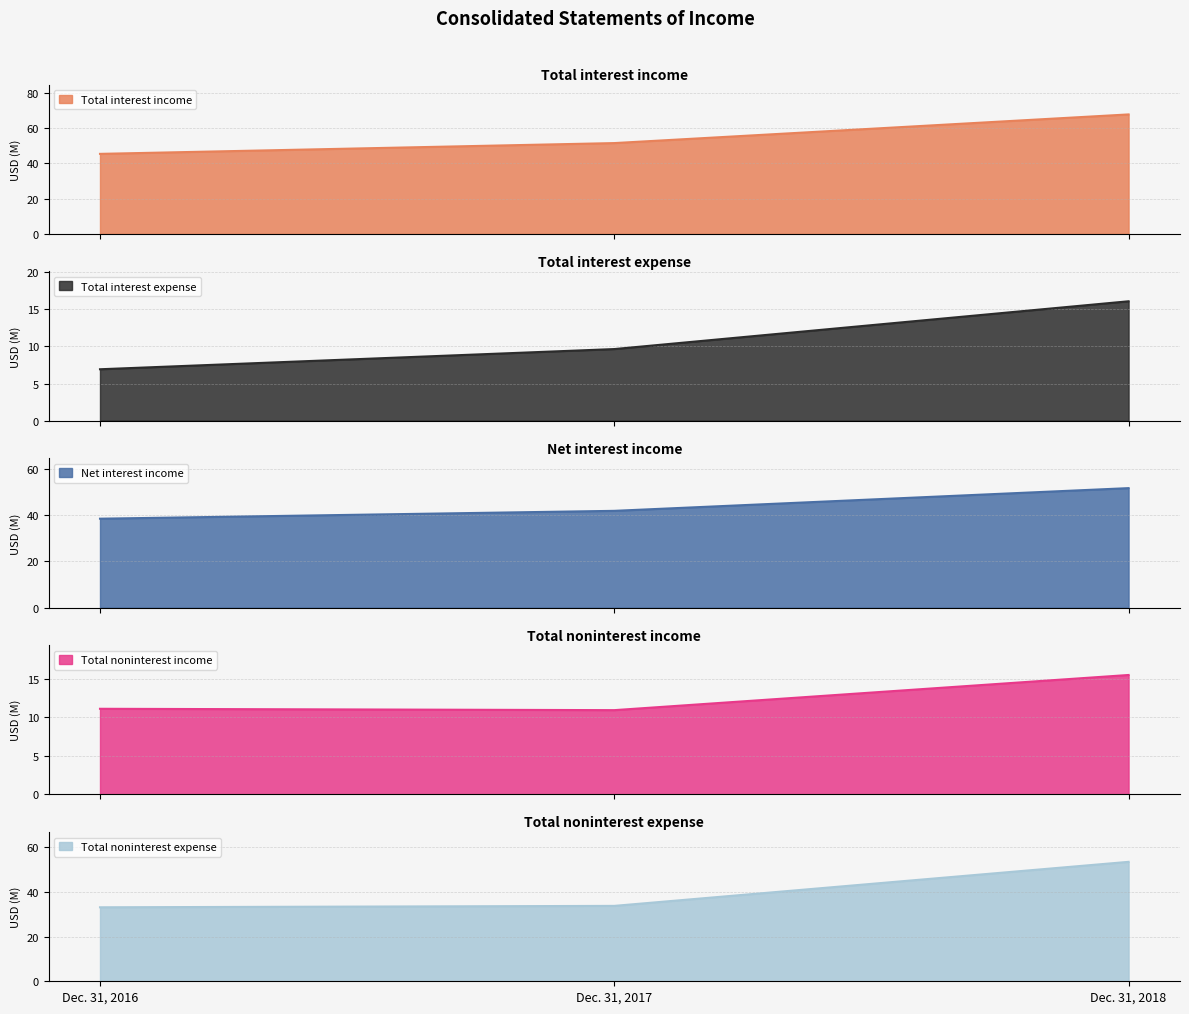

What is the spread (max minus min) of values at Dec. 31, 2017?

41.9